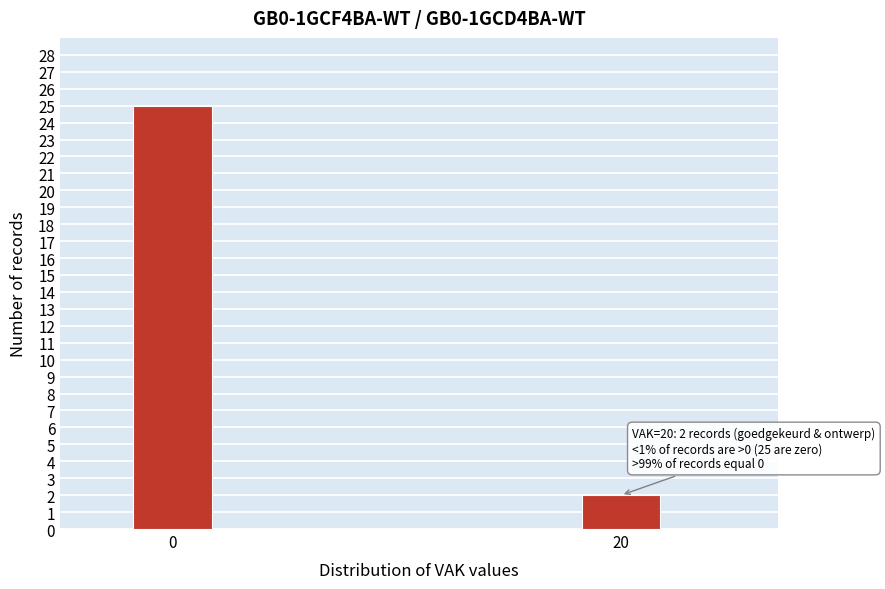

Reading left to right, list all the values displayed in this chart.

0=25	20=2